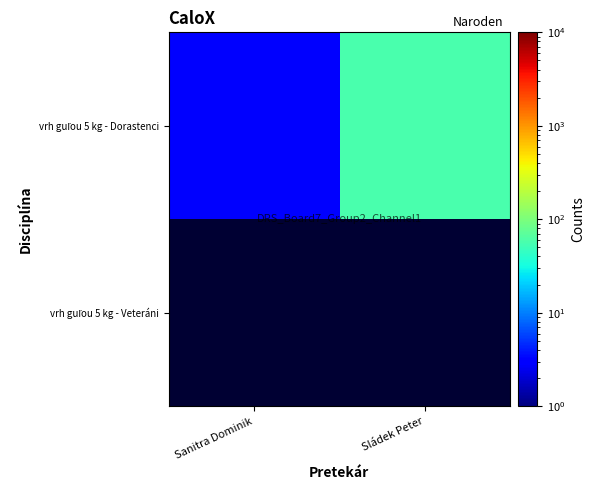

At how many categories does at least one series exceed 1?

2